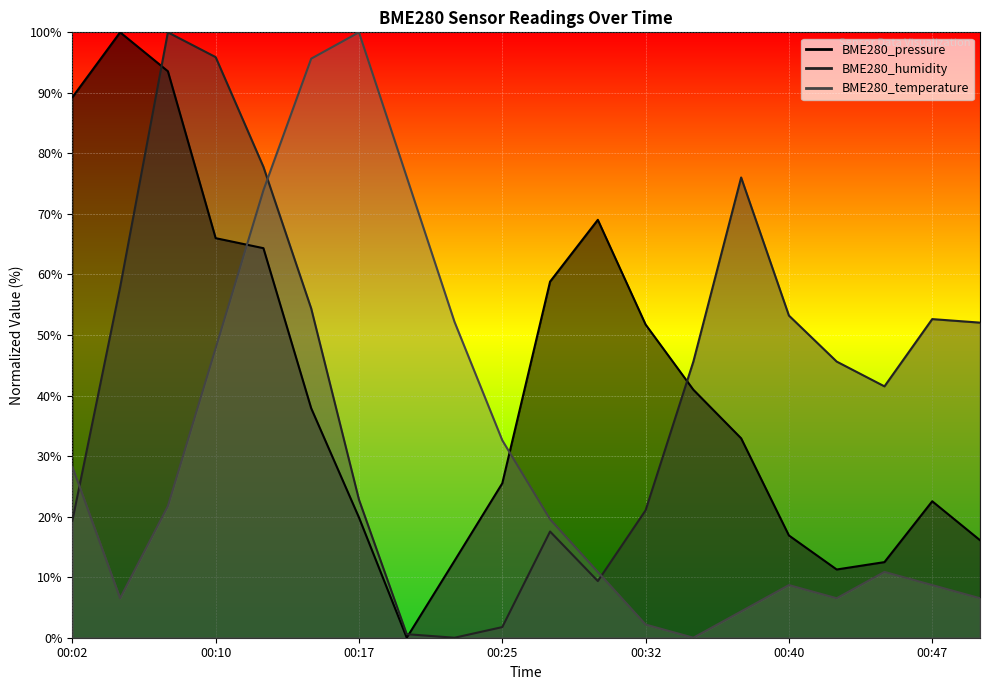

At which category does BME280_pressure reach its first local valley?

00:20